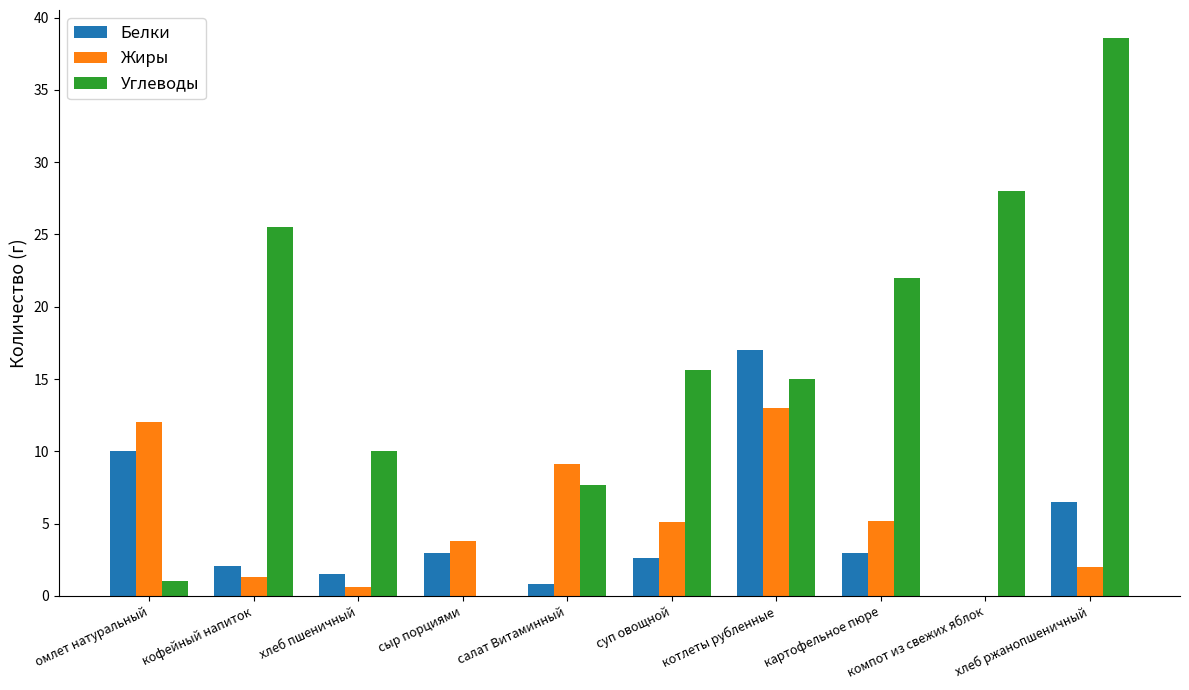

What is the spread (max minus min) of values at хлеб пшеничный?

9.4